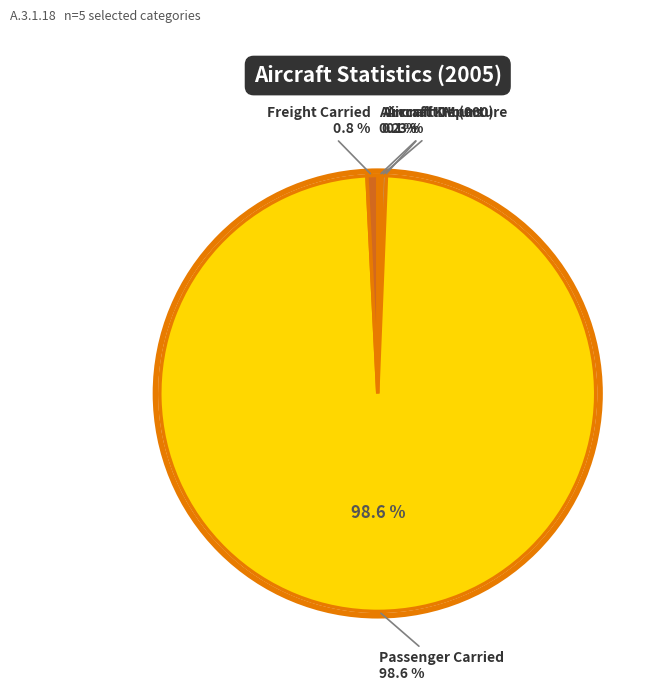

Is the sum of Aircraft Hours and Passenger Carried greater than half?

Yes